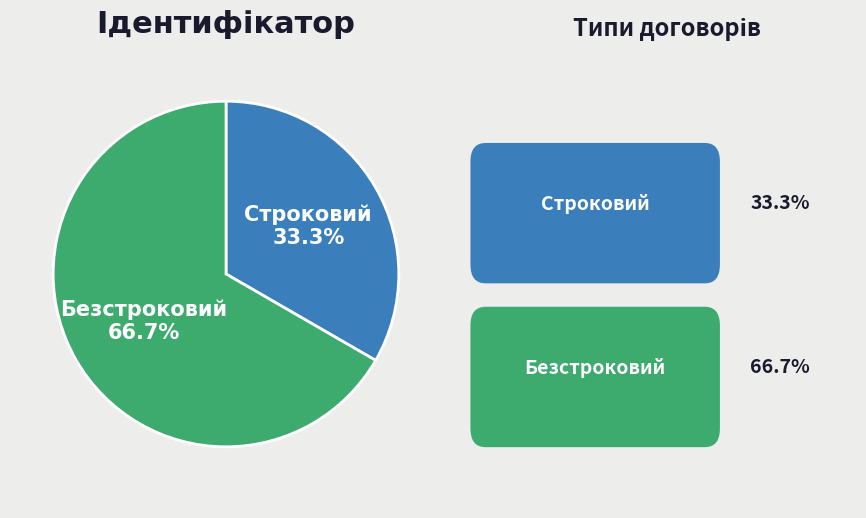

To the nearest percent, what is the average slice percentage?

50%